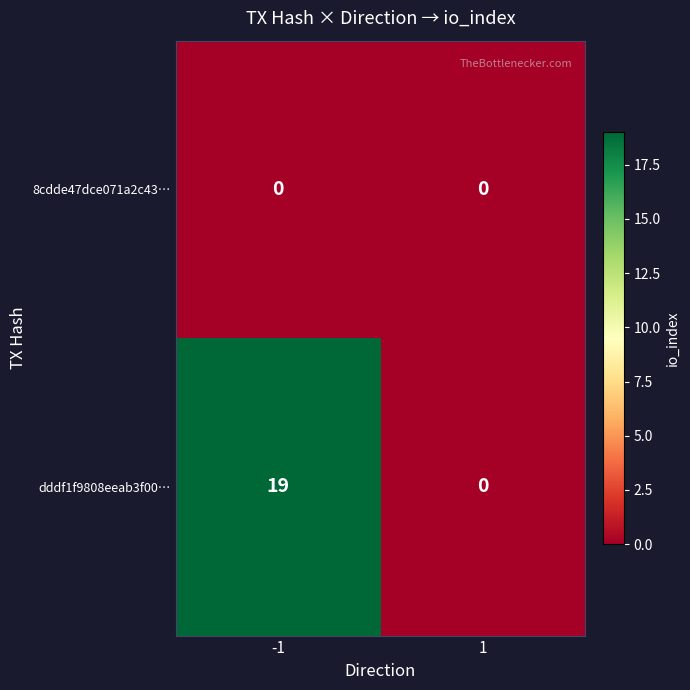

Which series has the widest spread of values?

dddf1f9808eeab3f00…